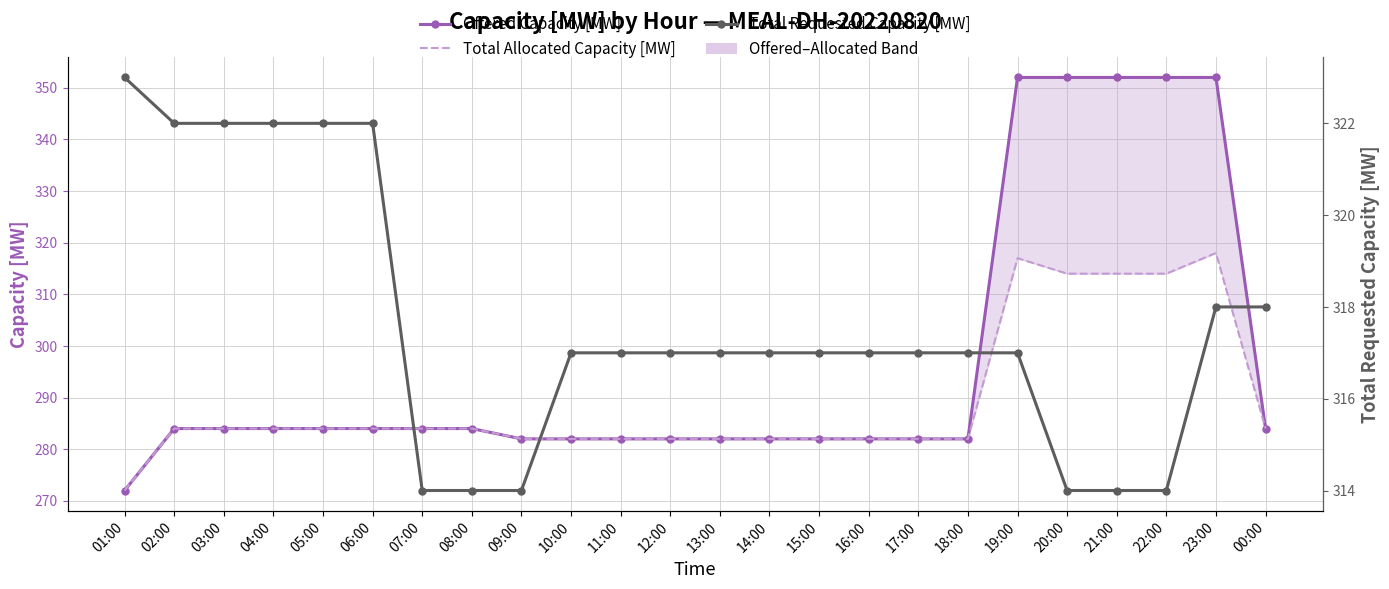

What is the difference between the Total Allocated Capacity [MW] values at 10:00 and 00:00?

2